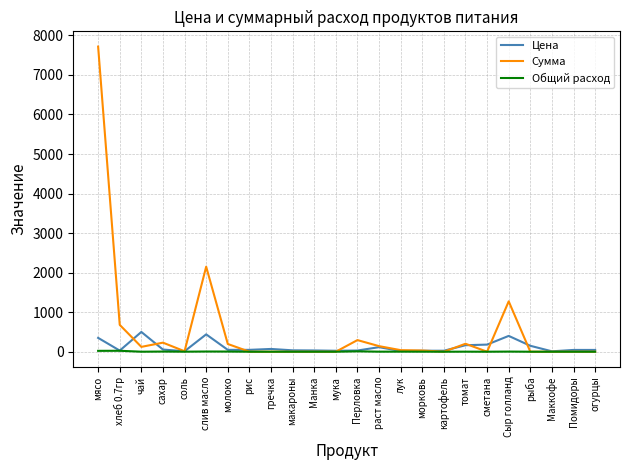

Where is the first local maximum for Сумма?

сахар